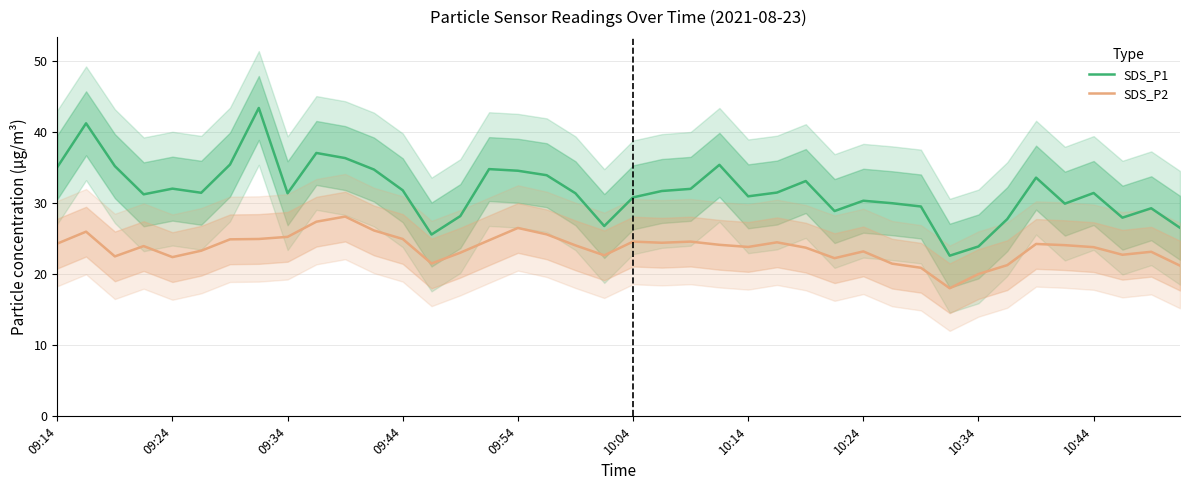

What is the maximum value for SDS_P1?

43.4